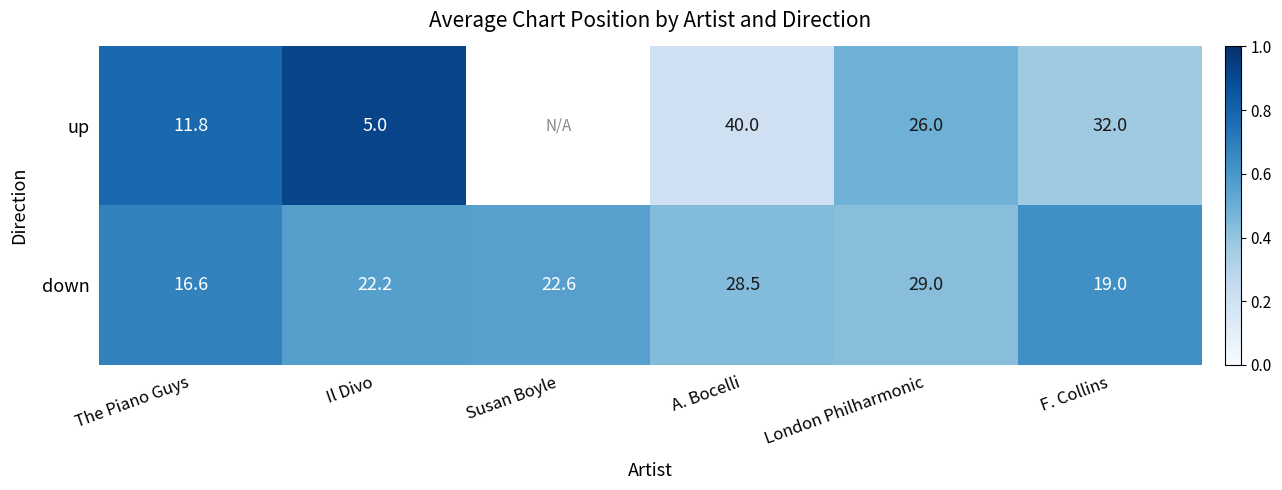

Is the value of up at The Piano Guys greater than the value of down at Il Divo?

No